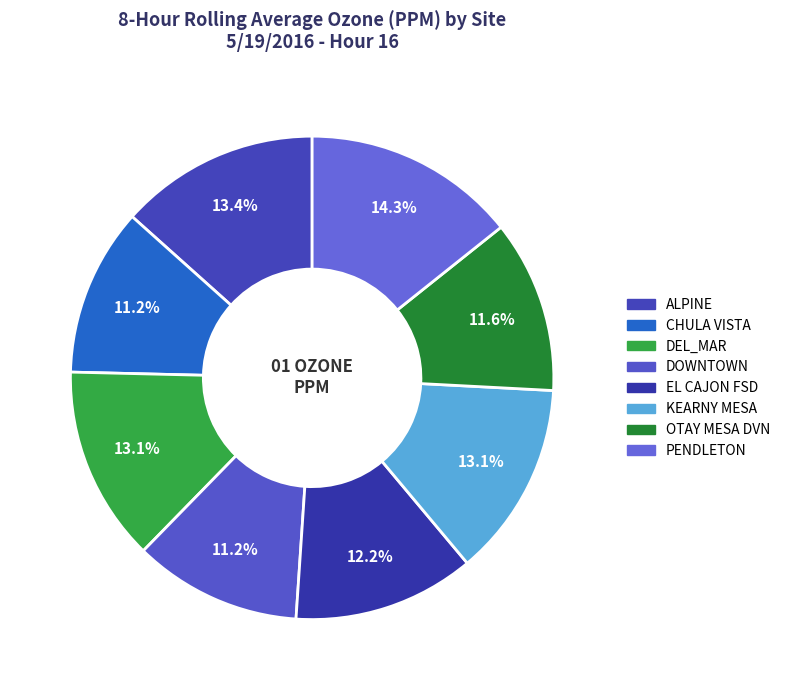

What percentage is the DOWNTOWN slice, to the nearest percent?

11%